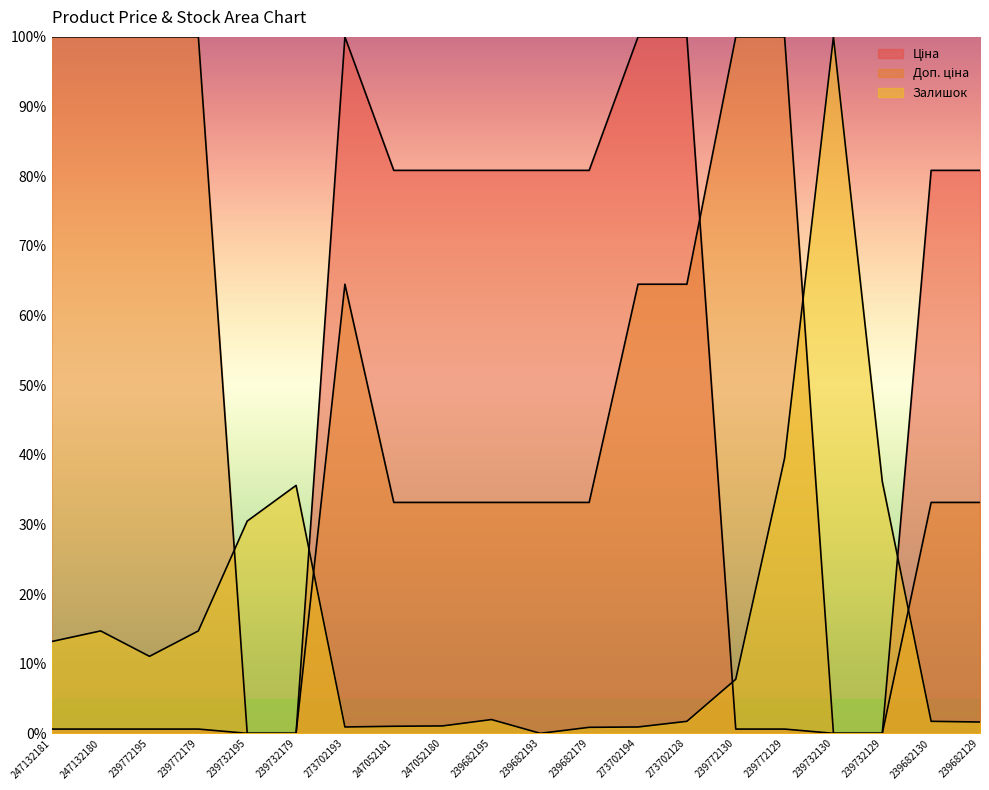

Reading right to left, extract all data points from this chart.

Ціна: 239682129=80.8	239682130=80.8	239732129=0.0	239732130=0.0	239772129=0.6	239772130=0.6	273702128=100.0	273702194=100.0	239682179=80.8	239682193=80.8	239682195=80.8	247052180=80.8	247052181=80.8	273702193=100.0	239732179=0.0	239732195=0.0	239772179=0.6	239772195=0.6	247132180=0.6	247132181=0.6
Доп. ціна: 239682129=33.2	239682130=33.2	239732129=0.0	239732130=0.0	239772129=100.0	239772130=100.0	273702128=64.5	273702194=64.5	239682179=33.2	239682193=33.2	239682195=33.2	247052180=33.2	247052181=33.2	273702193=64.5	239732179=0.0	239732195=0.0	239772179=100.0	239772195=100.0	247132180=100.0	247132181=100.0
Залишок: 239682129=1.6	239682130=1.7	239732129=36.2	239732130=100.0	239772129=39.5	239772130=7.8	273702128=1.7	273702194=0.9	239682179=0.9	239682193=0.0	239682195=2.0	247052180=1.1	247052181=1.0	273702193=0.9	239732179=35.6	239732195=30.5	239772179=14.7	239772195=11.1	247132180=14.7	247132181=13.2